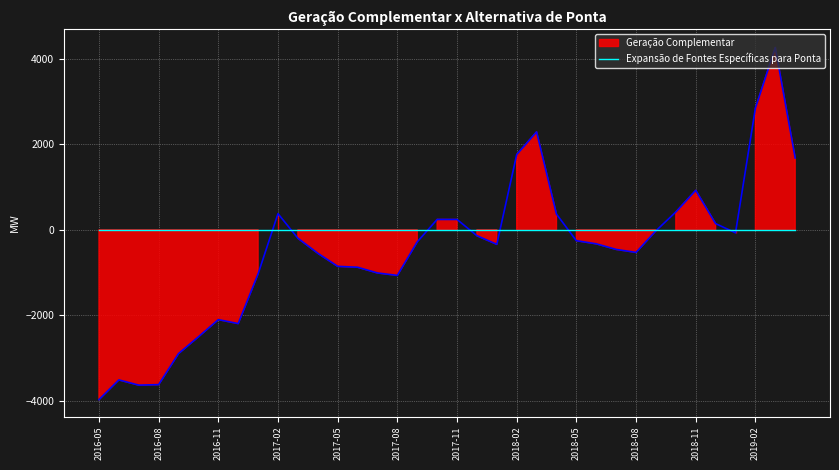

True or false: the data has more than 2 interior local peaks.

True